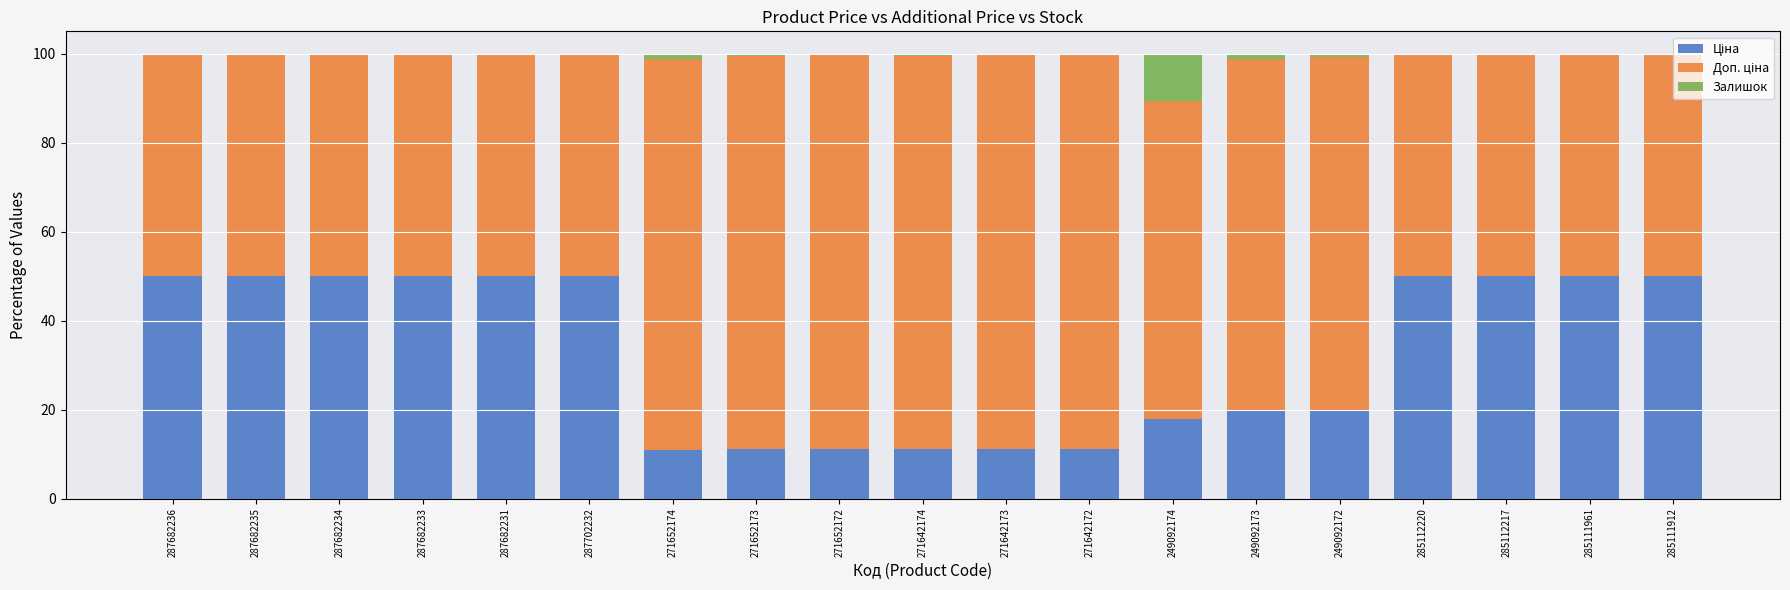

What is the total value across all series at 287702232?

100.0